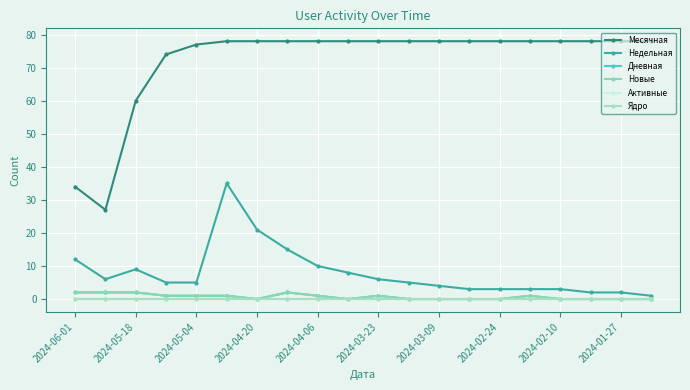

Is this an area chart (filled region under the line)?

No